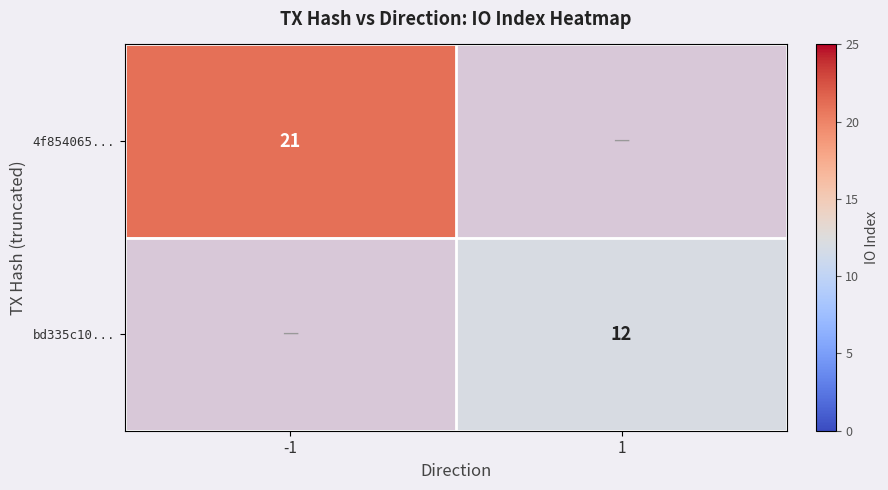

True or false: 4f854065... has a value of 21 at -1.

True